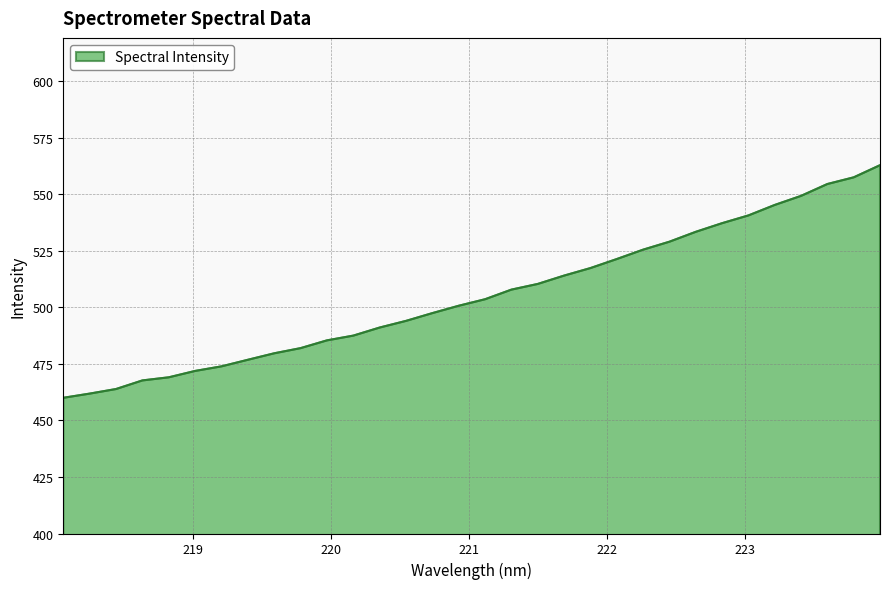

What is the smallest value displayed?

460.0